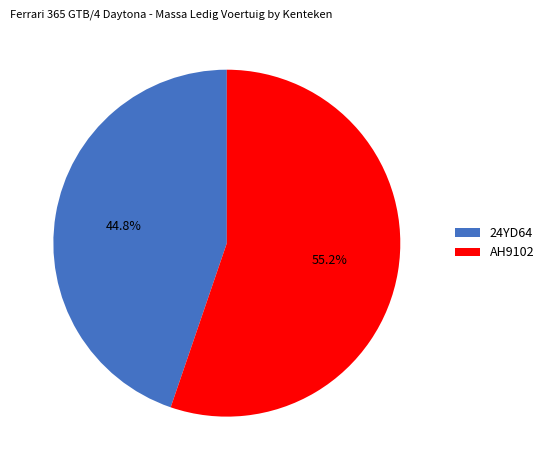

To the nearest percent, what is the difference between the largest and smallest slice percentages?

10%